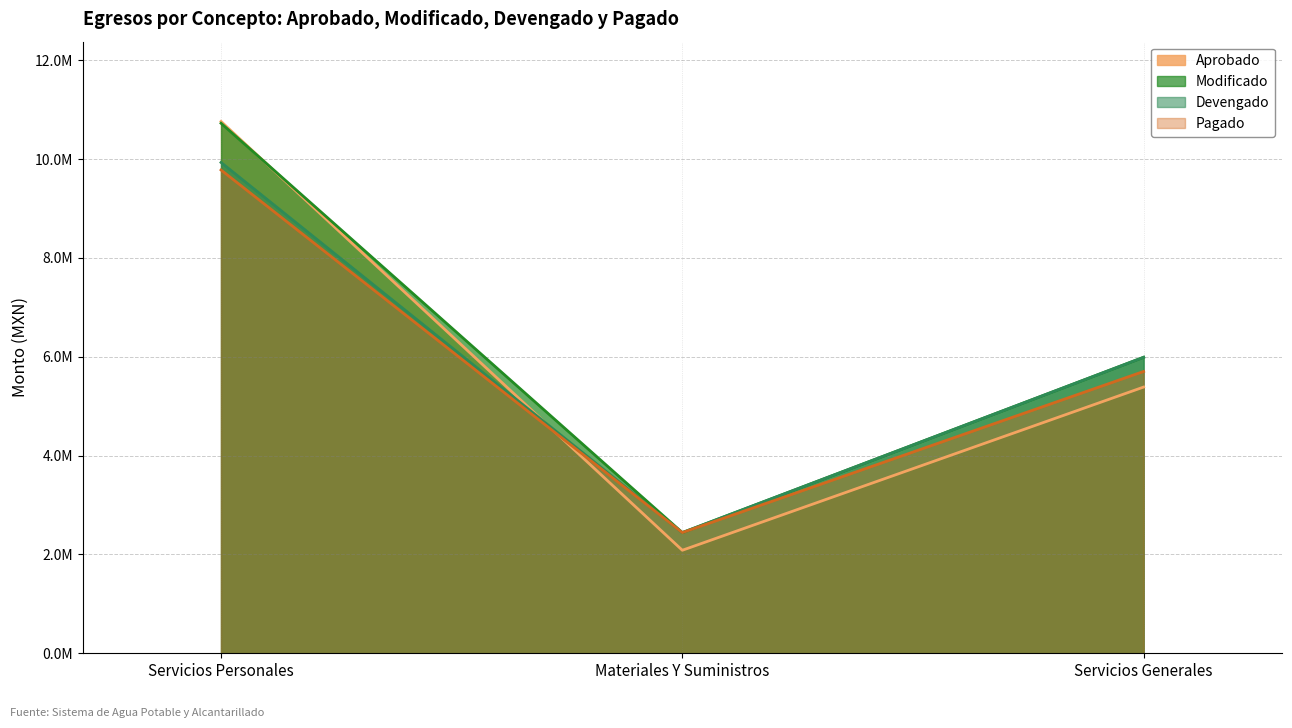

Rank the series at Servicios Personales from highest to lowest value.

Aprobado, Modificado, Devengado, Pagado